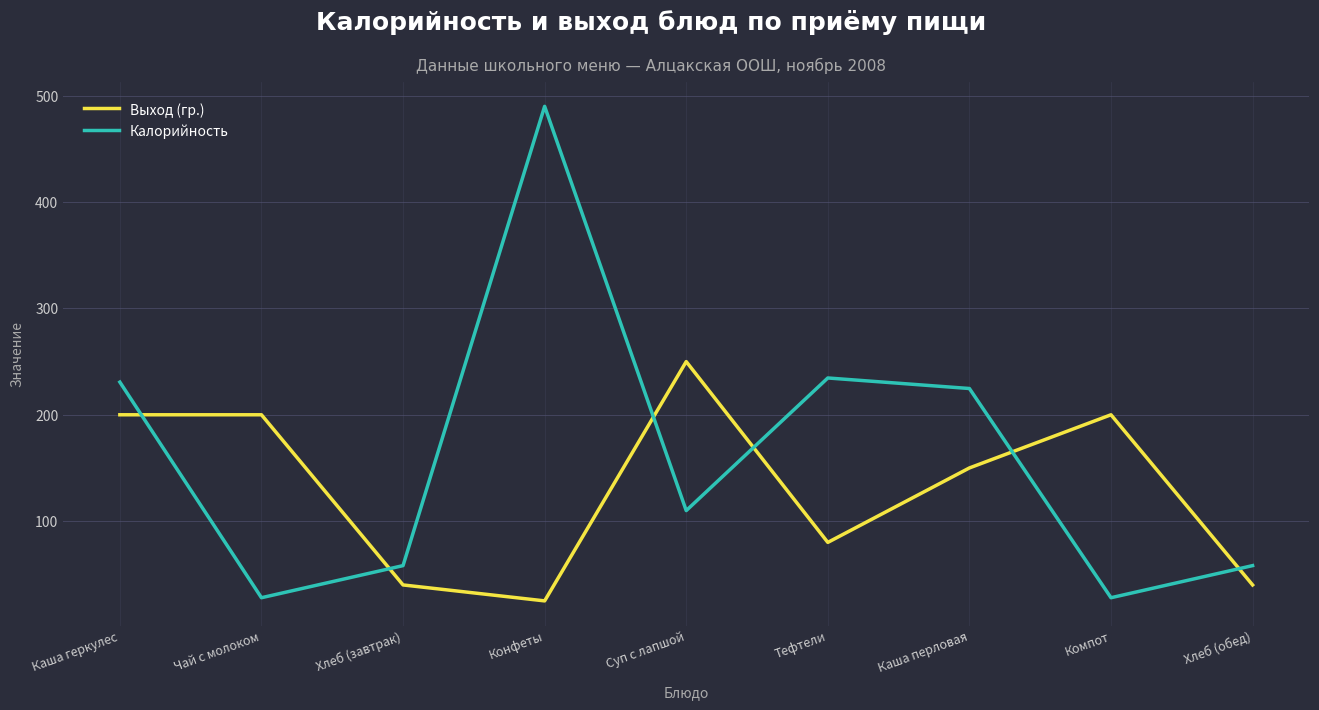

Rank the series at Хлеб (обед) from lowest to highest value.

Выход (гр.), Калорийность